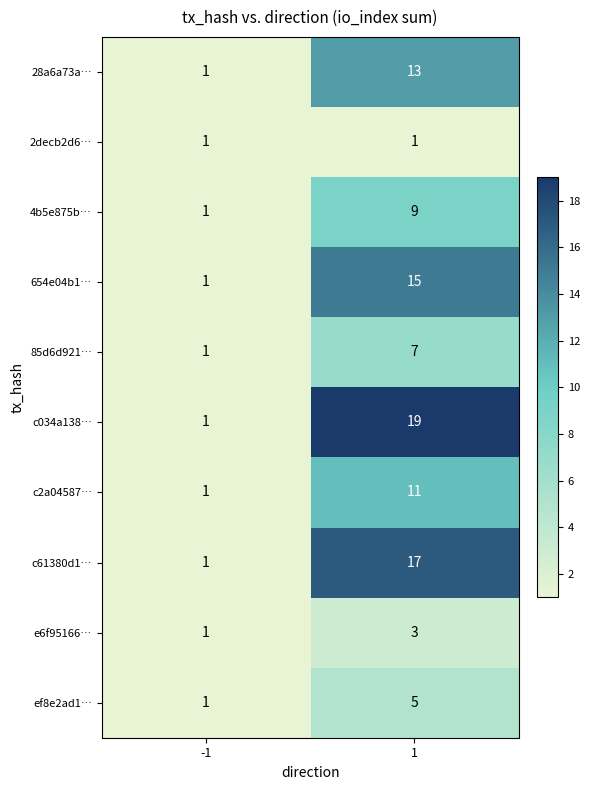

True or false: c61380d1… has a value of 2 at -1.

False